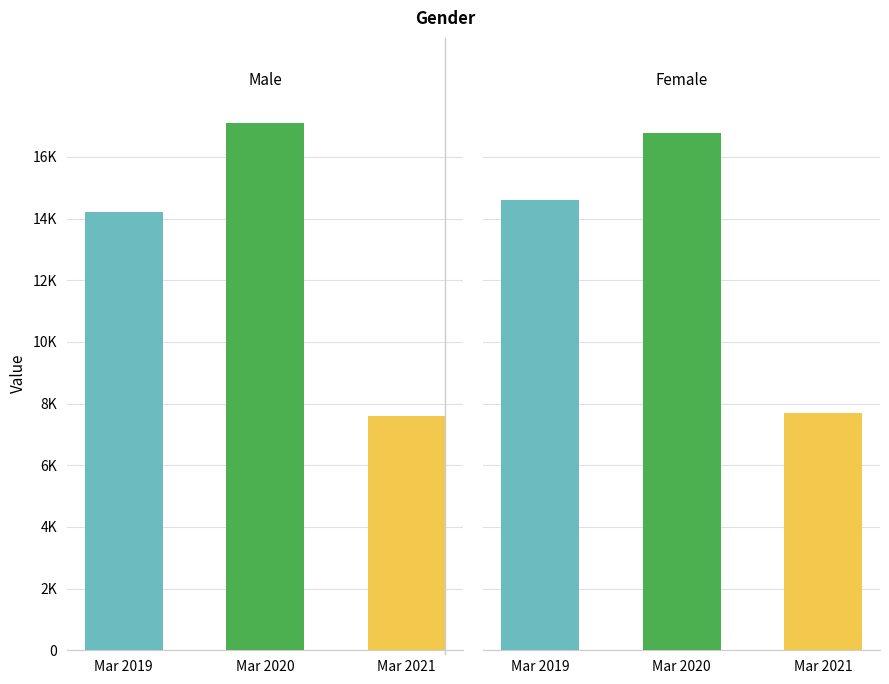

What is the average value of the Male series?

12972